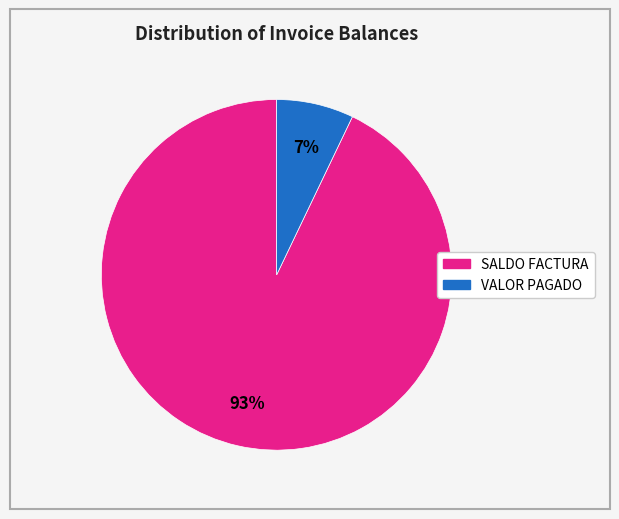

To the nearest percent, what portion does VALOR PAGADO represent?

7%